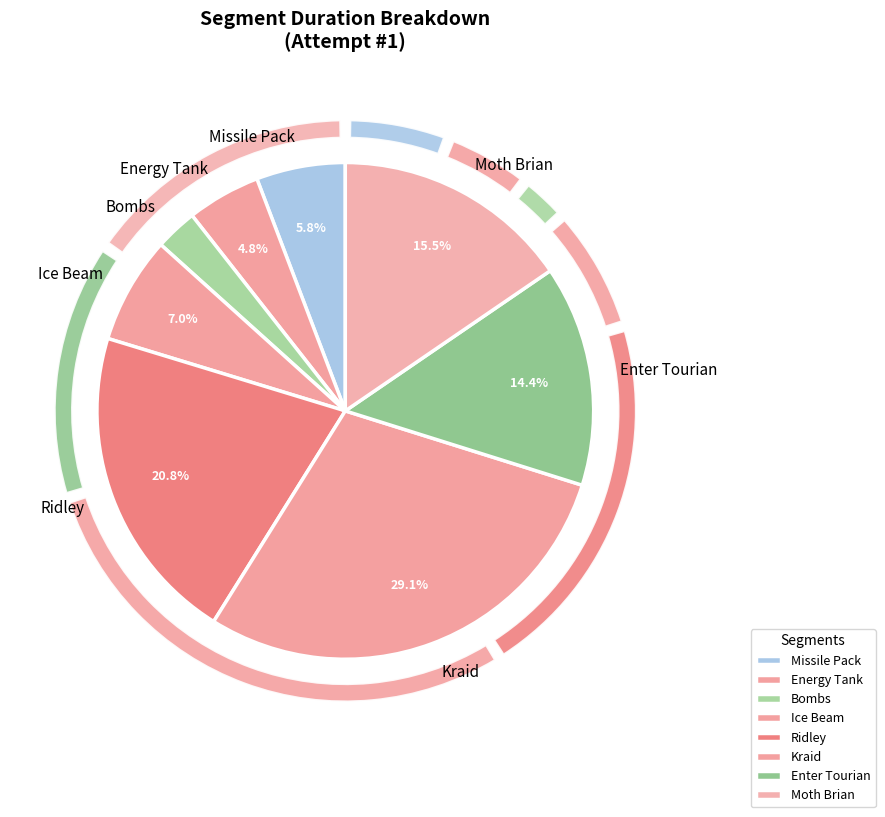

To the nearest percent, what portion does Kraid represent?

29%